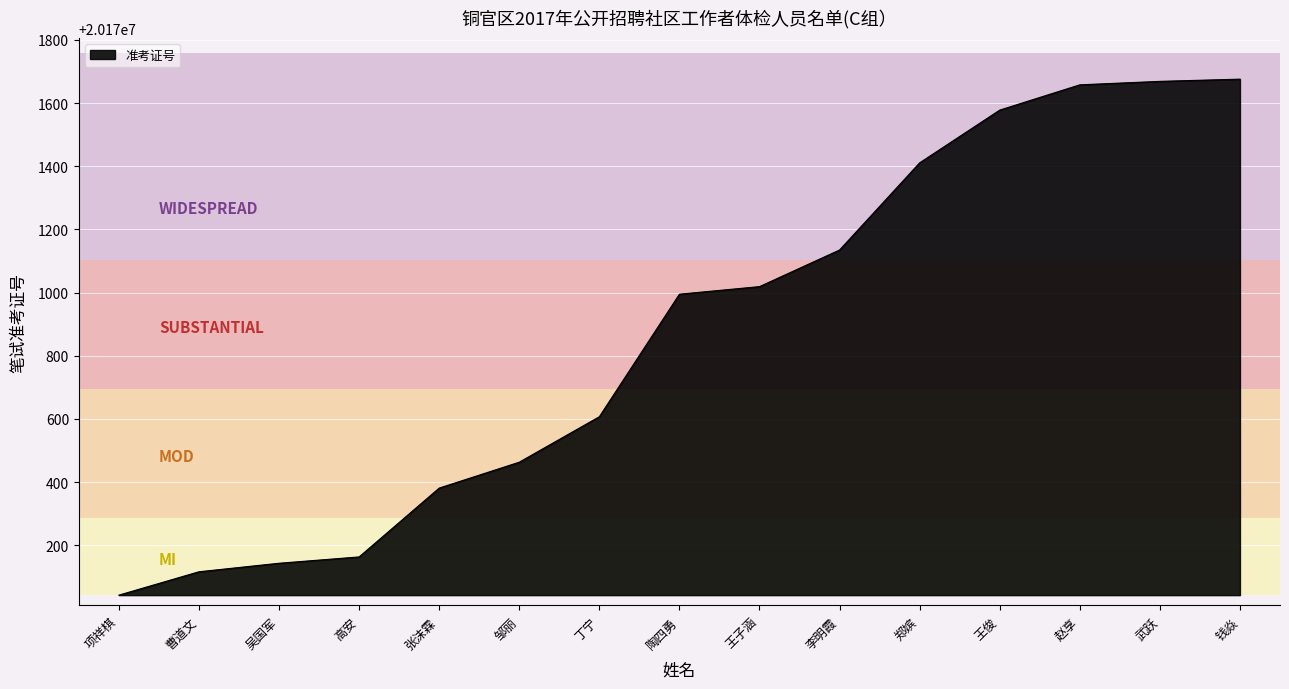

Count the number of data series in this chart.

1